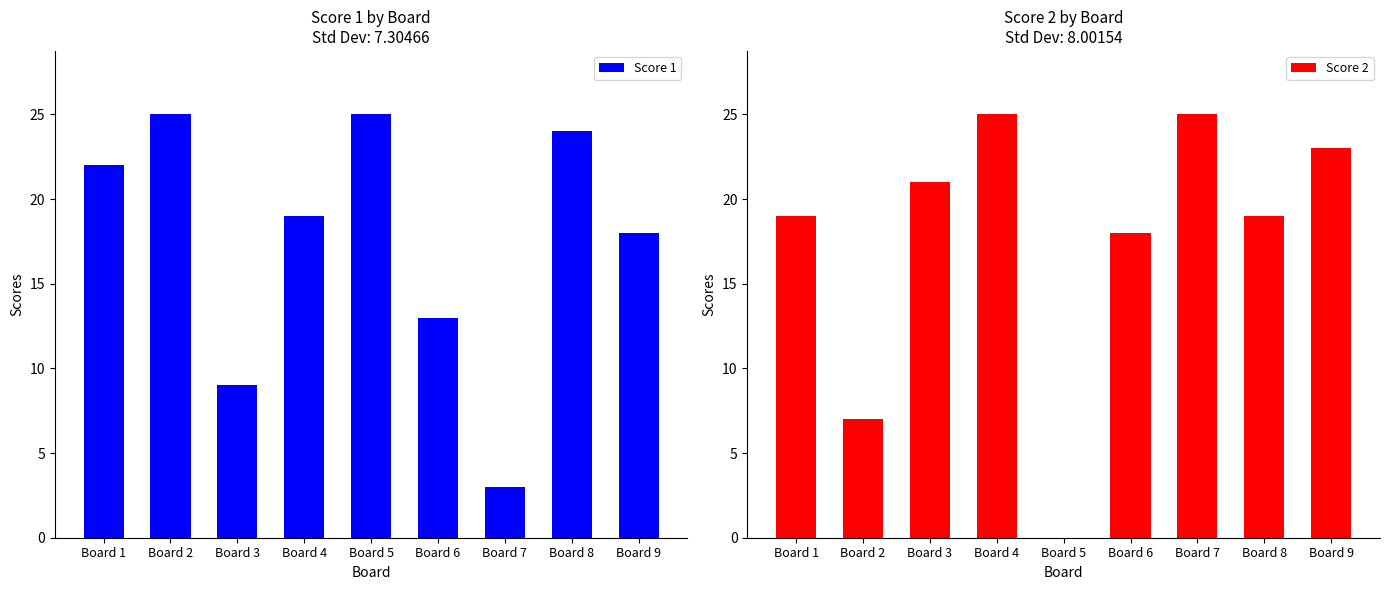

Is it true that Score 2 equals -15 at Board 5?

False